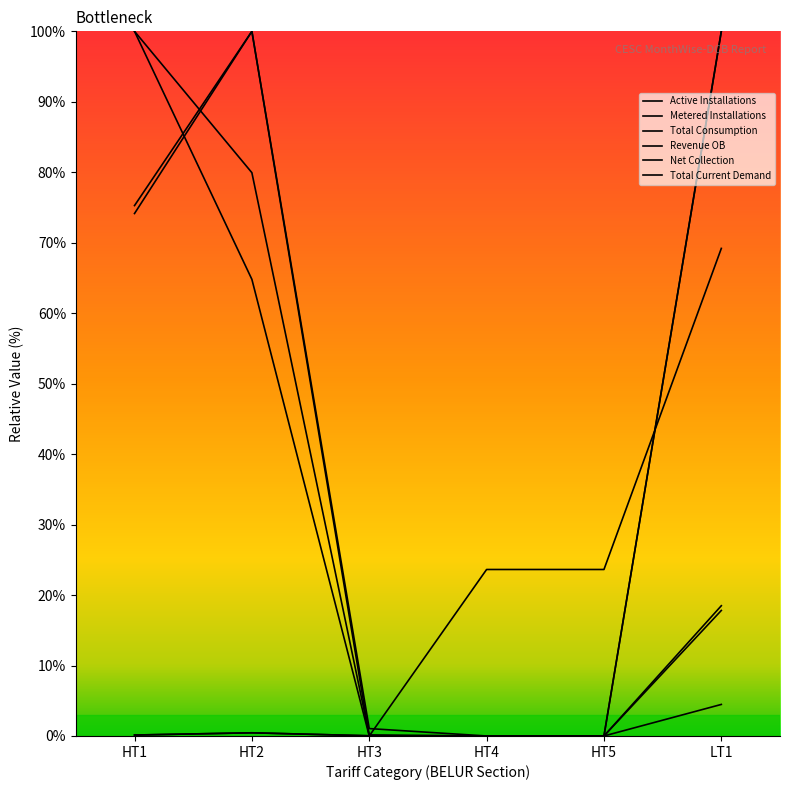

What is the value of the Net Collection point at the 1st from the left?

75.3